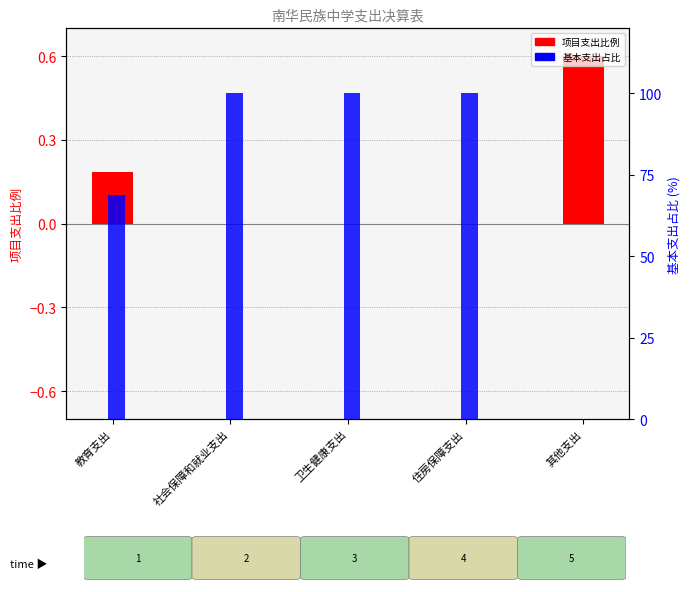

What is the greatest value displayed?

100.0